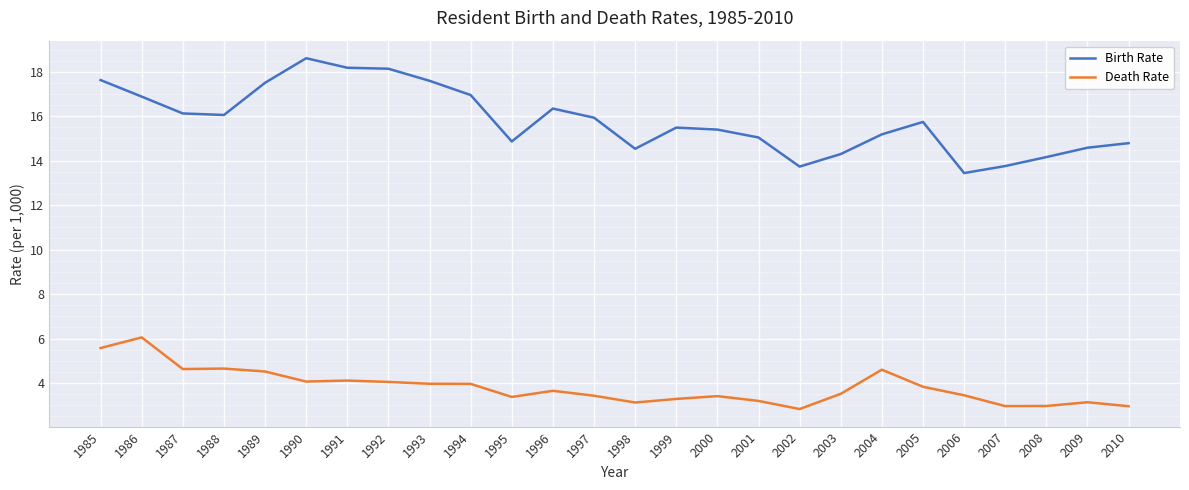

What is the difference between the Birth Rate values at 2006 and 2002?

0.3